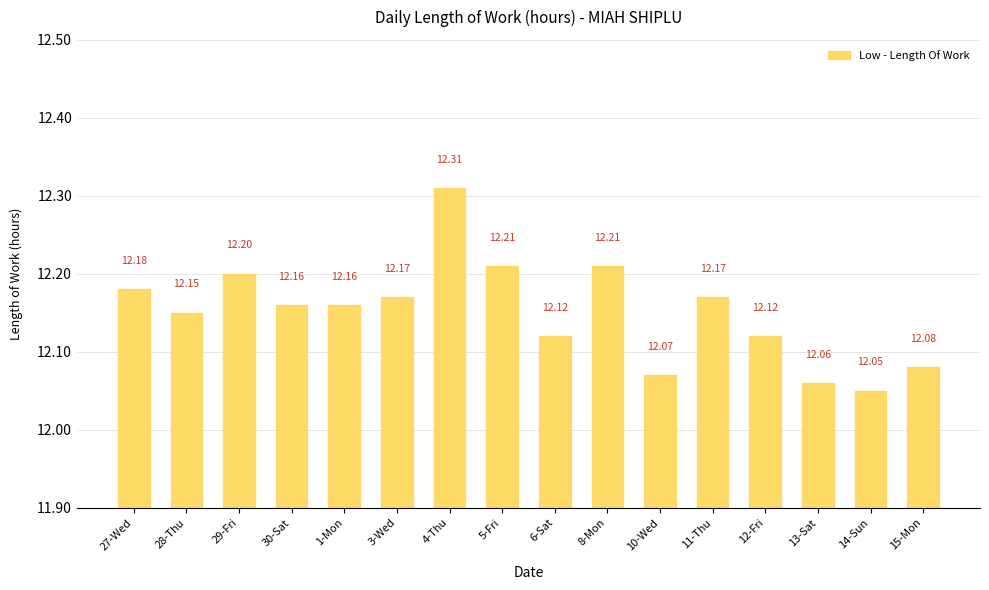

What is the average value?

12.2